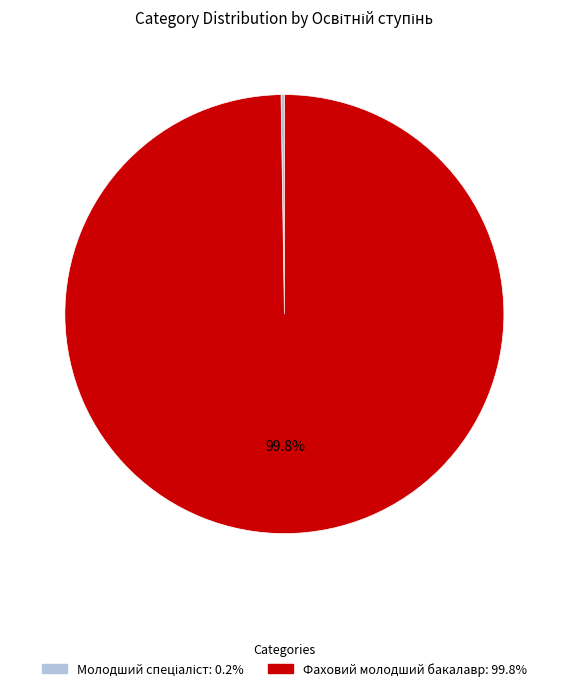

Which category has the biggest portion of the pie?

Фаховий молодший бакалавр